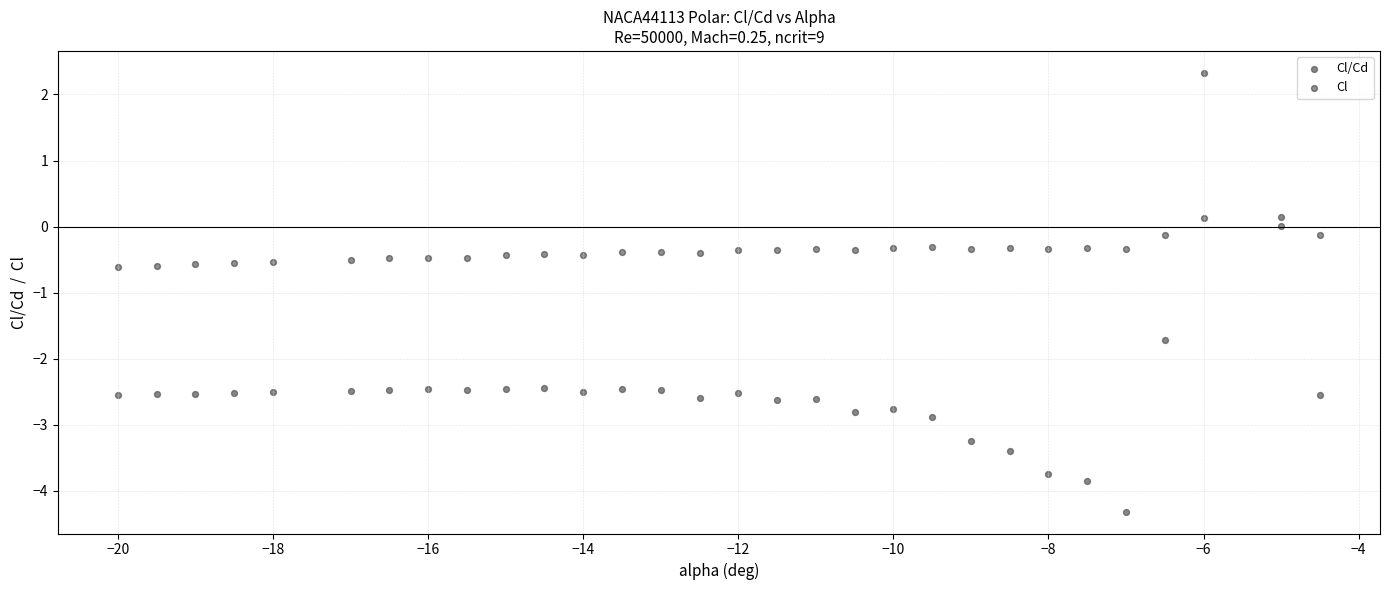

Which series contains the highest Y value?

Cl/Cd